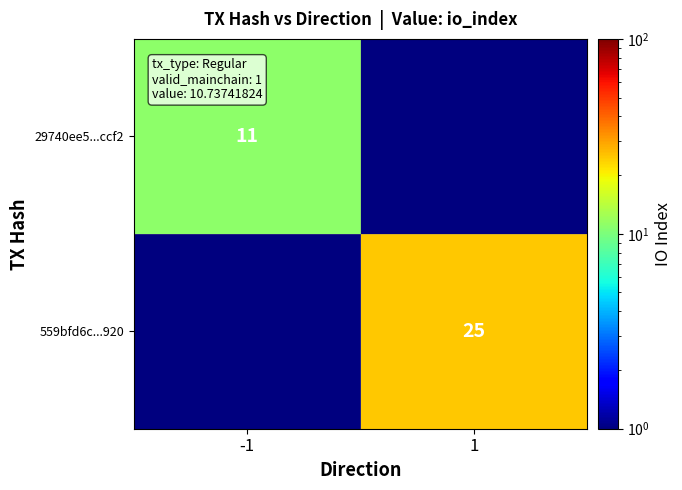

The value of 29740ee5...ccf2 at -1 is 6.7. True or false?

False